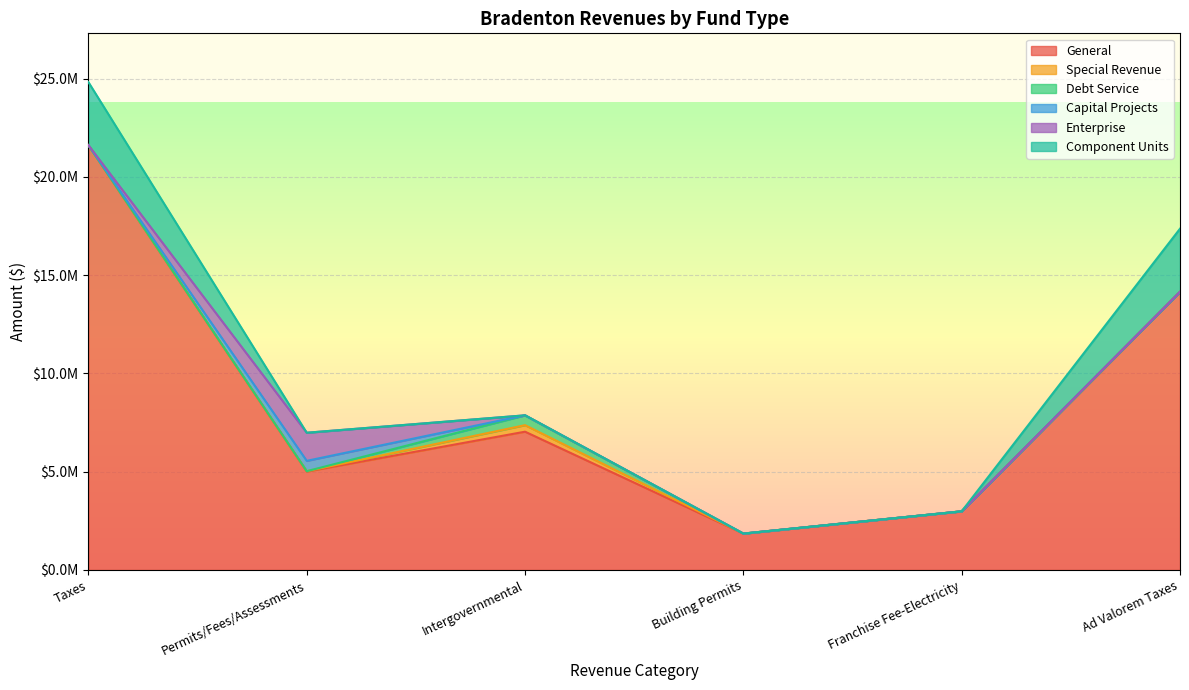

What is the label of the 4th point from the left?

Building Permits